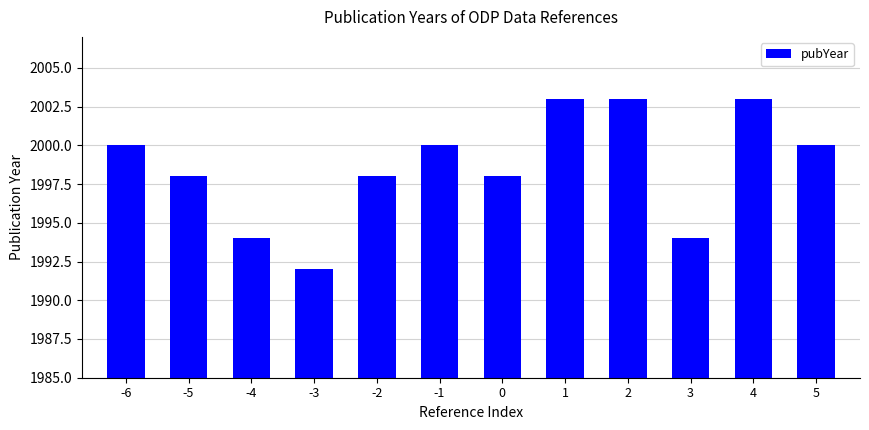

What value does the data have at 5, to the nearest 5?

2000